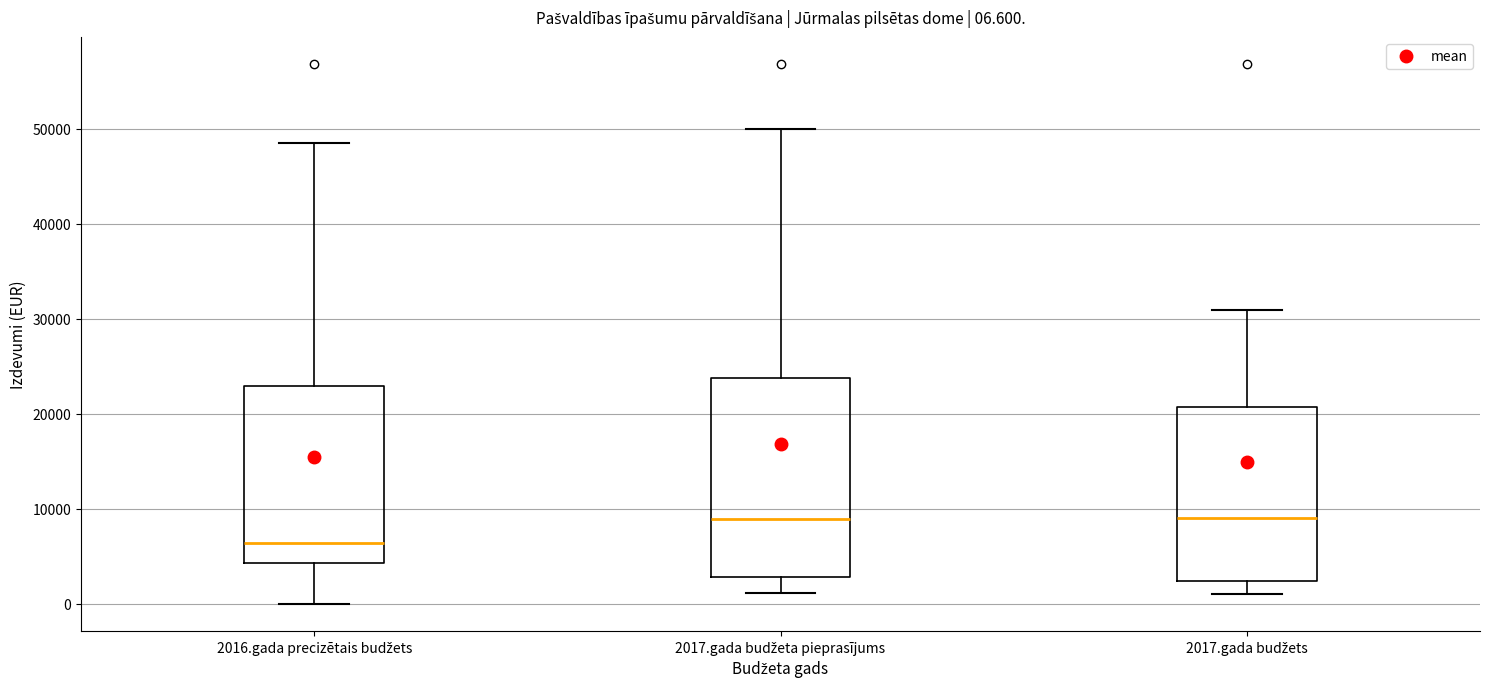

Comparing the boxes themselves (not the whiskers), which one is the tallest?

2017.gada budžeta pieprasījums